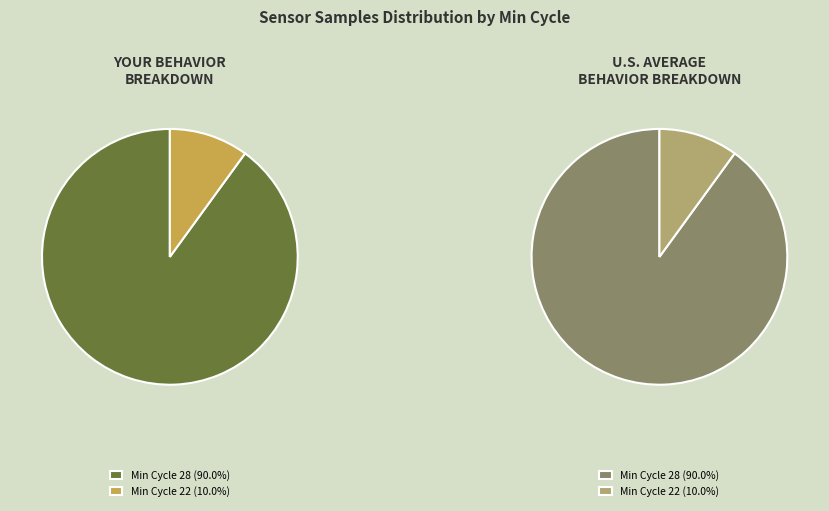

True or false: 22 accounts for 10% of the total.

True